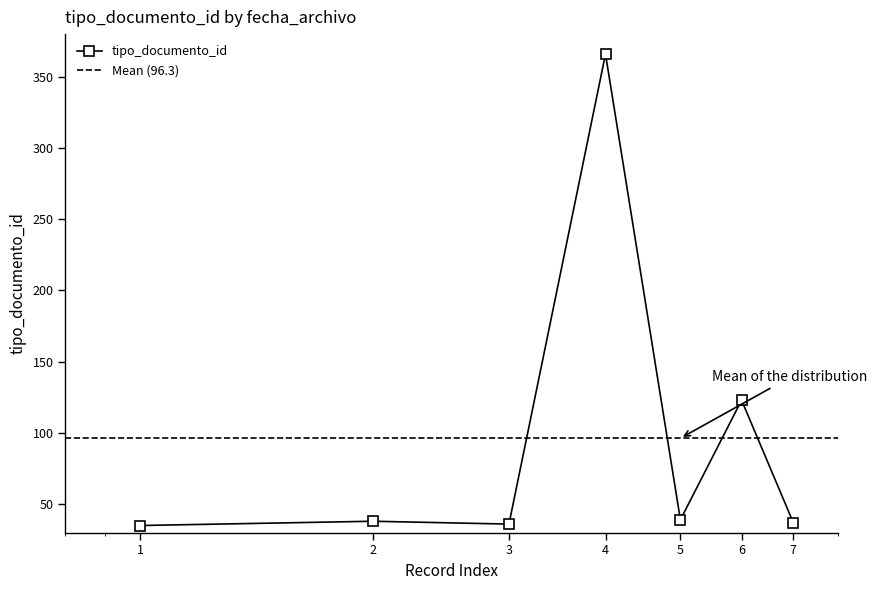

What is the highest value of the tipo_documento_id series?

366